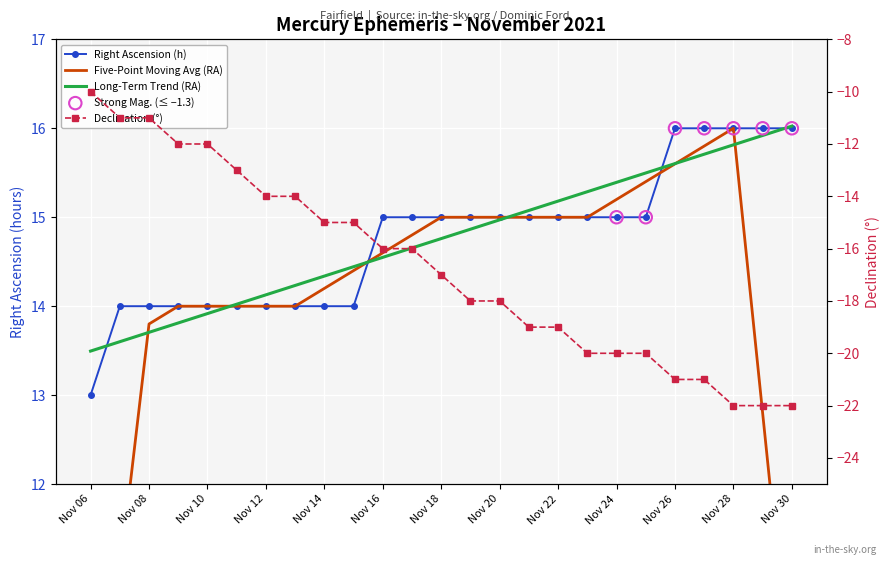

At how many categories does at least one series exceed 1?

25